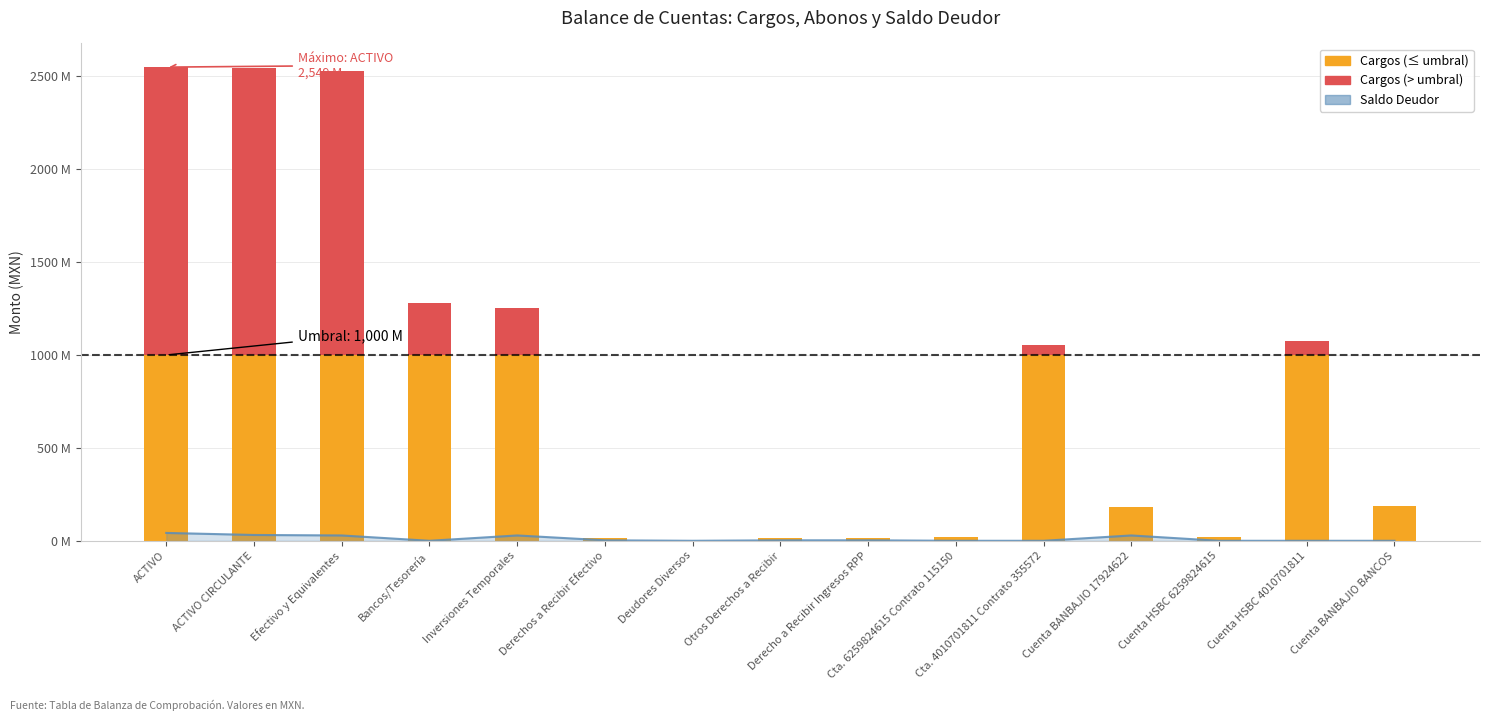

True or false: the data shows 2604977.2 at Otros Derechos a Recibir.

True